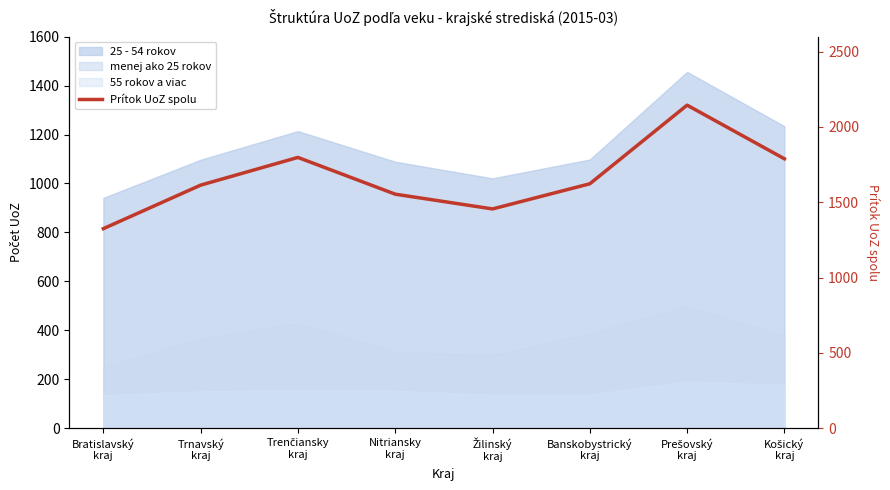

What is the minimum value shown in the chart?

1325